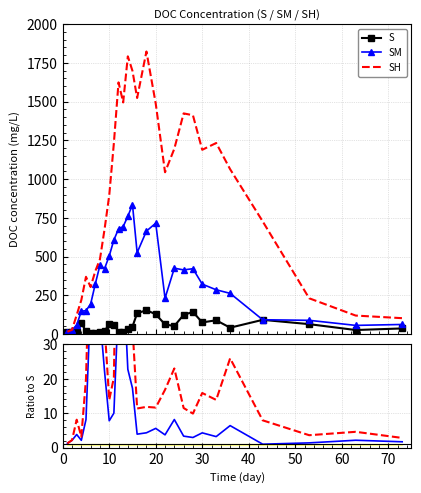

What is the highest value of the SM series?

835.1